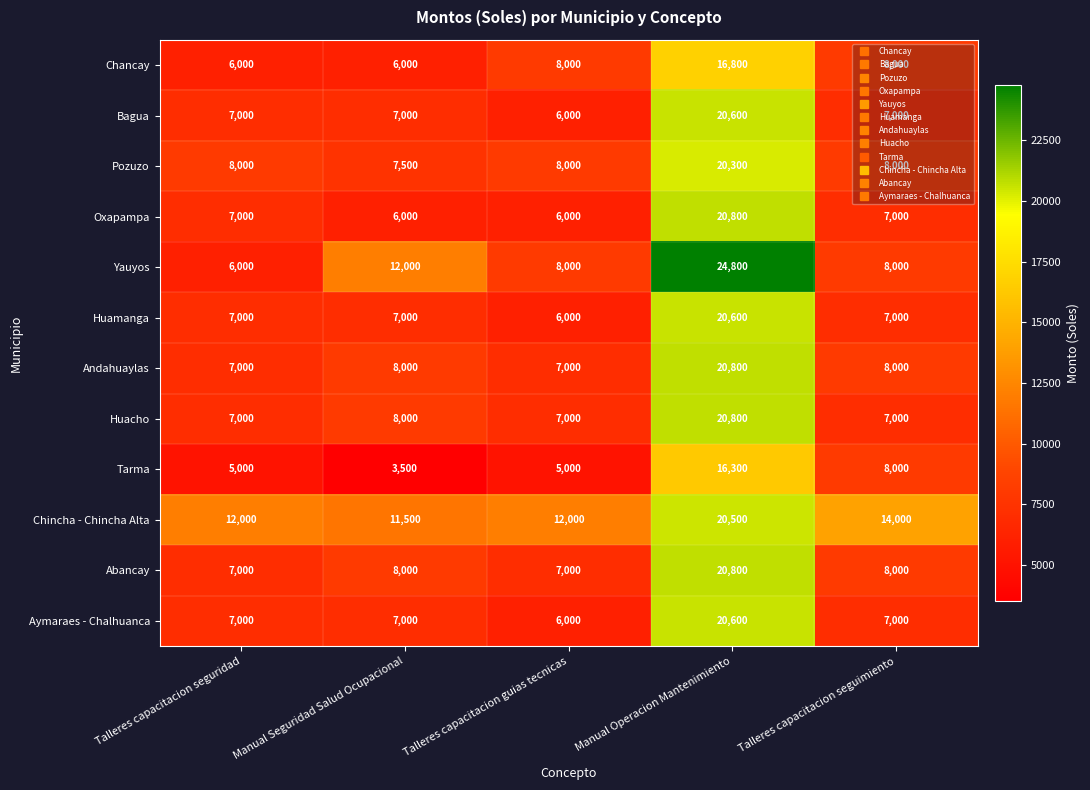

At which category does the chart reach its peak across all series?

Manual Operacion Mantenimiento